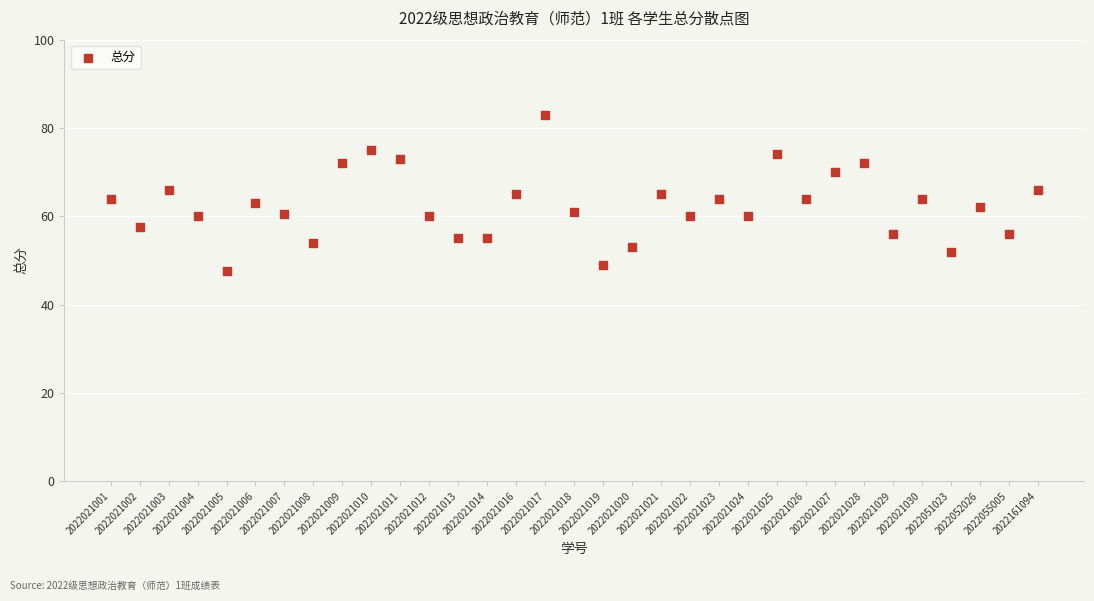

What is the range of Y values (max minus min)?

35.5